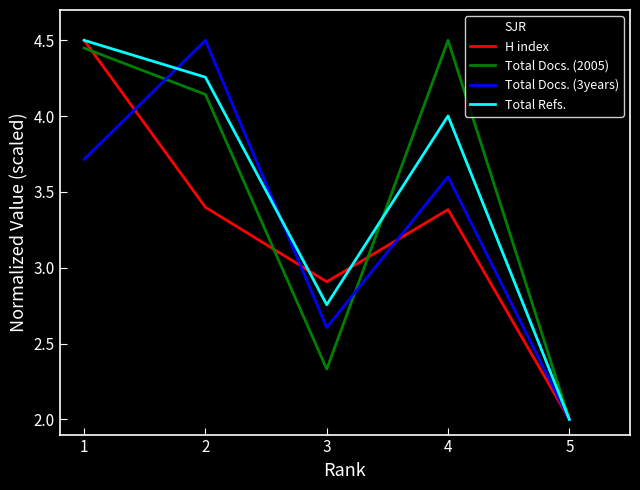

How many SJR values are between 2 and 4?

2